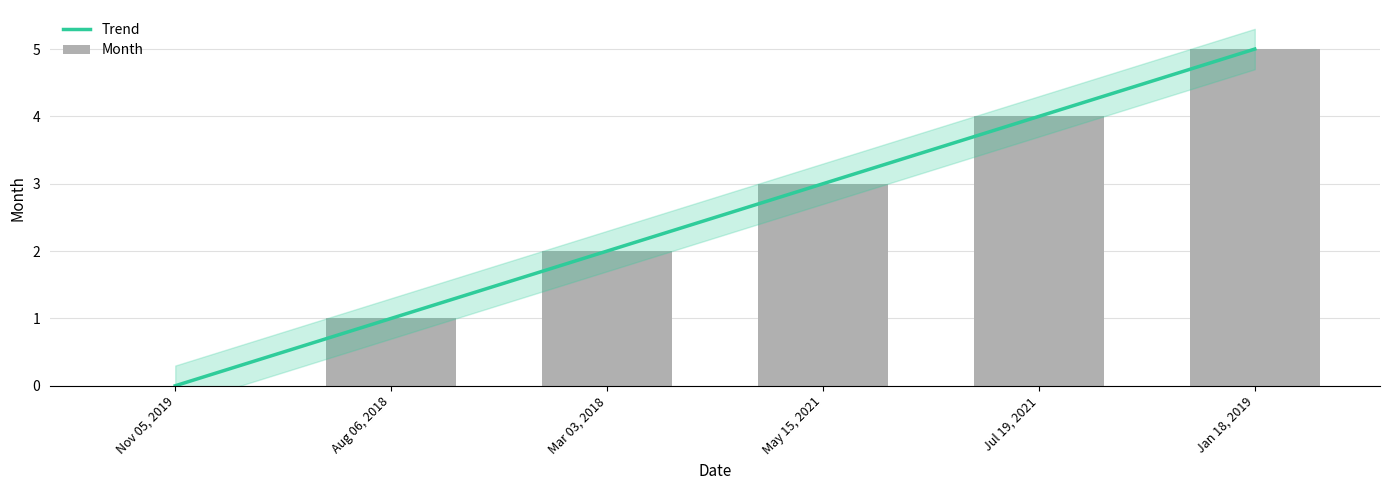

What is the average value?

2